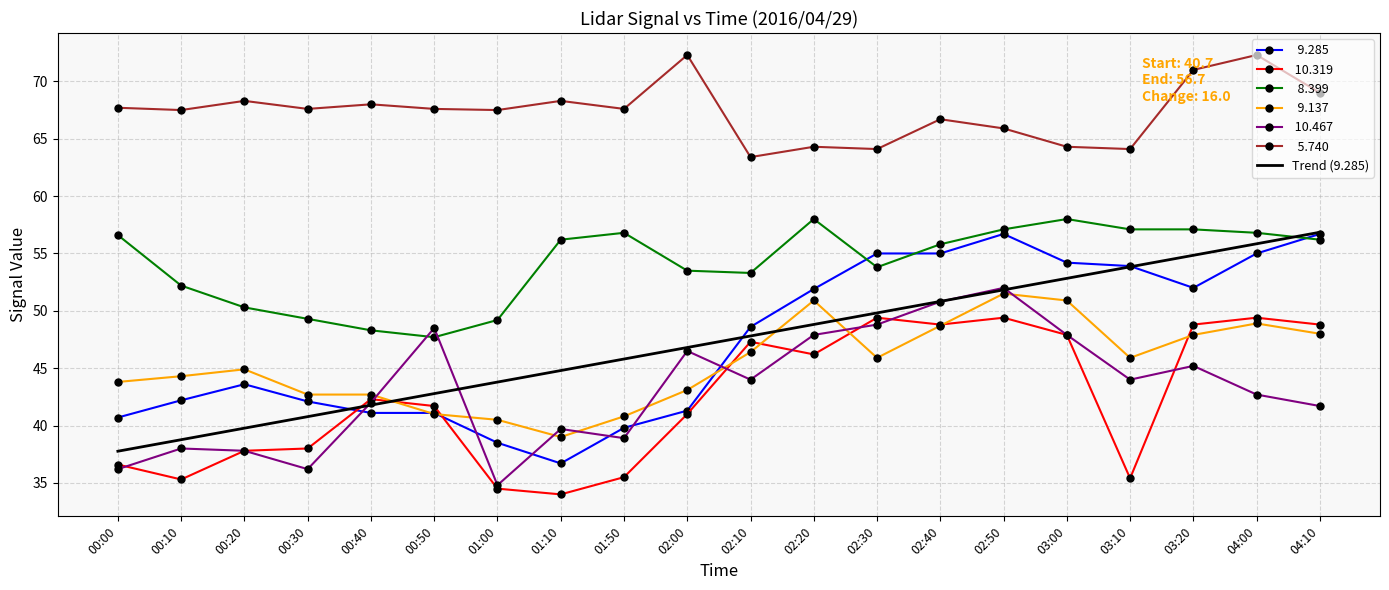

Which label corresponds to the smallest value in the chart?

01:10